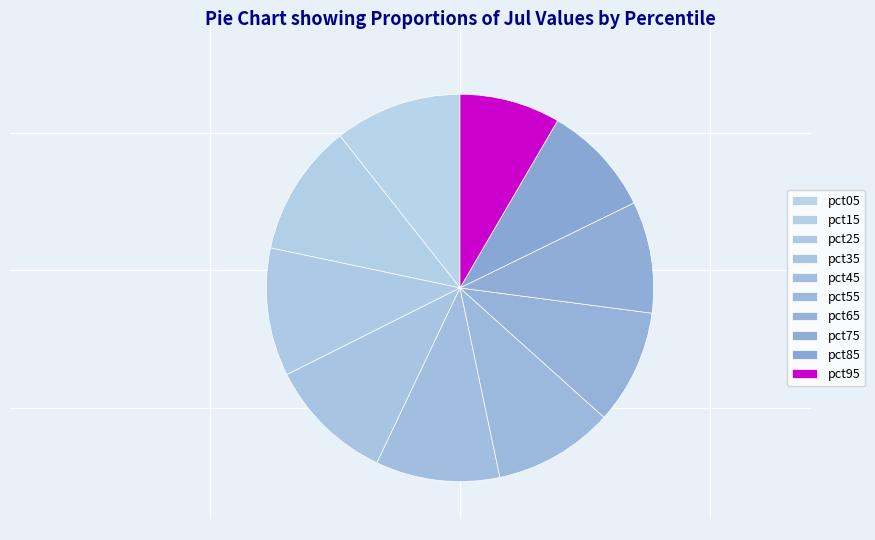

How many slices are in this pie chart?

10